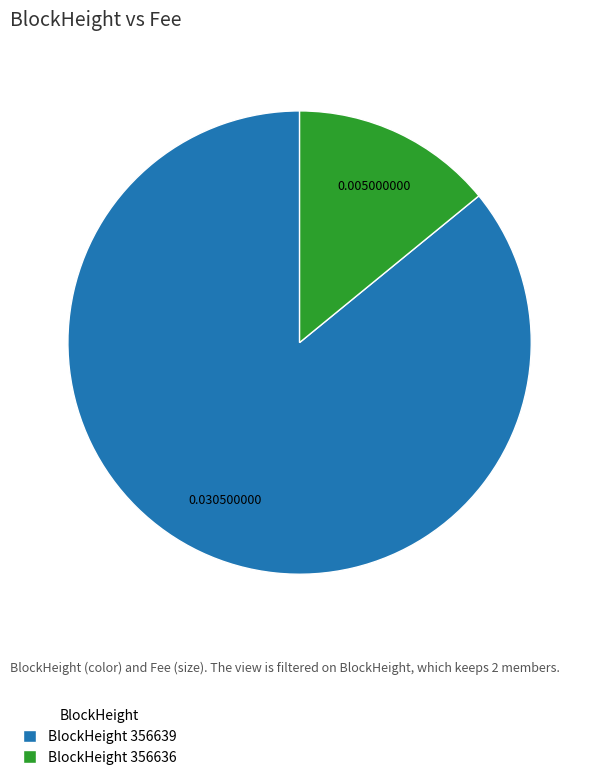

Do BlockHeight 356639 and BlockHeight 356636 together represent more than half of the pie?

Yes